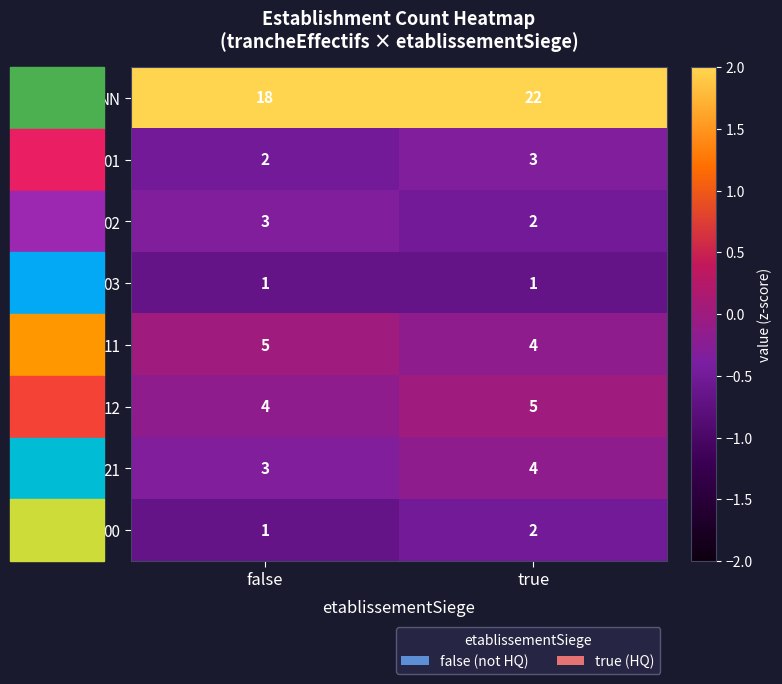

What is the maximum value for 11?

5